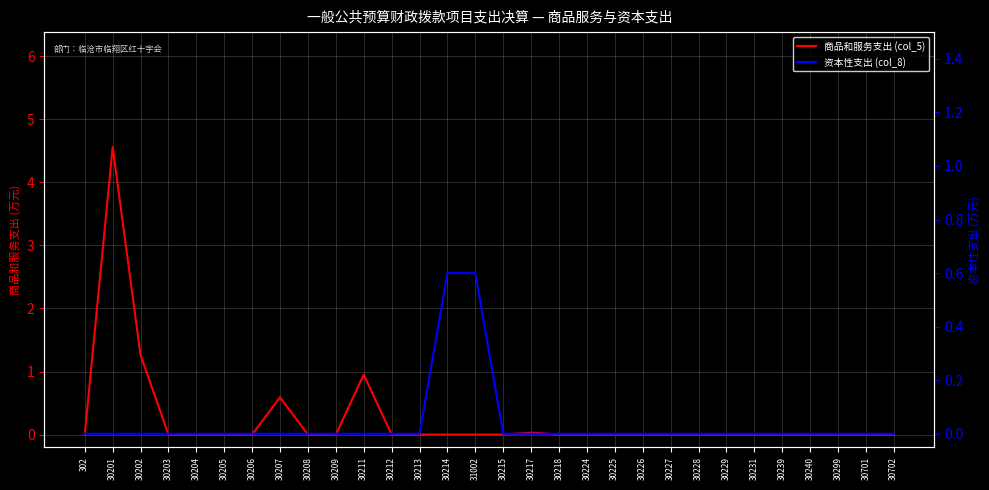

Reading right to left, what are all the values shown in this chart?

商品和服务支出 (col_5): 30702=0.0	30701=0.0	30299=0.0	30240=0.0	30239=0.0	30231=0.0	30229=0.0	30228=0.0	30227=0.0	30226=0.0	30225=0.0	30224=0.0	30218=0.0	30217=0.0	30215=0.0	31002=0.0	30214=0.0	30213=0.0	30212=0.0	30211=0.9	30209=0.0	30208=0.0	30207=0.6	30206=0.0	30205=0.0	30204=0.0	30203=0.0	30202=1.3	30201=4.6	302=0.0
资本性支出 (col_8): 30702=0.0	30701=0.0	30299=0.0	30240=0.0	30239=0.0	30231=0.0	30229=0.0	30228=0.0	30227=0.0	30226=0.0	30225=0.0	30224=0.0	30218=0.0	30217=0.0	30215=0.0	31002=0.6	30214=0.6	30213=0.0	30212=0.0	30211=0.0	30209=0.0	30208=0.0	30207=0.0	30206=0.0	30205=0.0	30204=0.0	30203=0.0	30202=0.0	30201=0.0	302=0.0